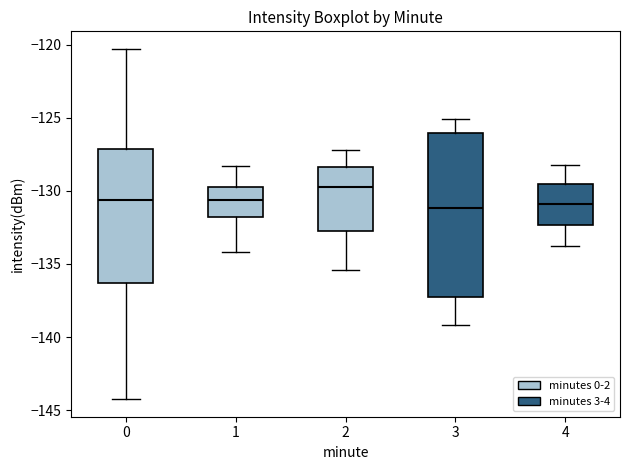

Reading left to right, transcribe this box plot: for each box, give where its median line is, the range the box spans, and where its two whiskers end, as read against the y-axis. The values are not printed on the chart, so give them approximately, as read against the axis.

0: median -130.5, box -136.5 to -127.0, whiskers -144.5 to -120.5
1: median -130.5, box -132.0 to -129.5, whiskers -134.0 to -128.5
2: median -129.5, box -132.5 to -128.5, whiskers -135.5 to -127.0
3: median -131.0, box -137.0 to -126.0, whiskers -139.0 to -125.0
4: median -131.0, box -132.5 to -129.5, whiskers -134.0 to -128.0